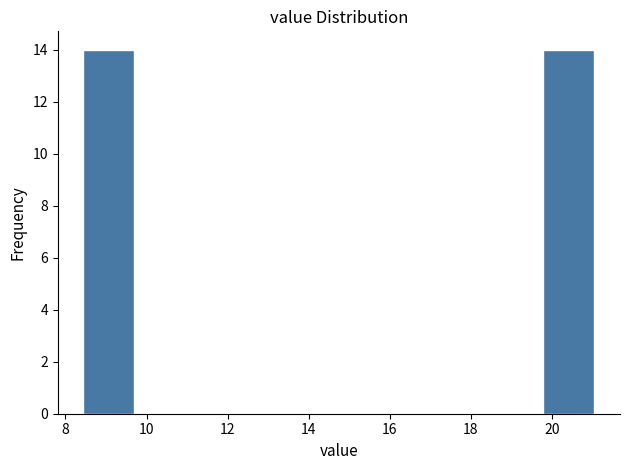

Reading left to right, list every bar in this chart as the range it spans on the x-axis followed by its height. Neither the bar edges nor the heights are printed on the chart, so give them approximately, as read against the axes.

8.4 to 9.8: 14
9.8 to 11.0: 0
11.0 to 12.2: 0
12.2 to 13.4: 0
13.4 to 14.8: 0
14.8 to 16.0: 0
16.0 to 17.2: 0
17.2 to 18.6: 0
18.6 to 19.8: 0
19.8 to 21.0: 14